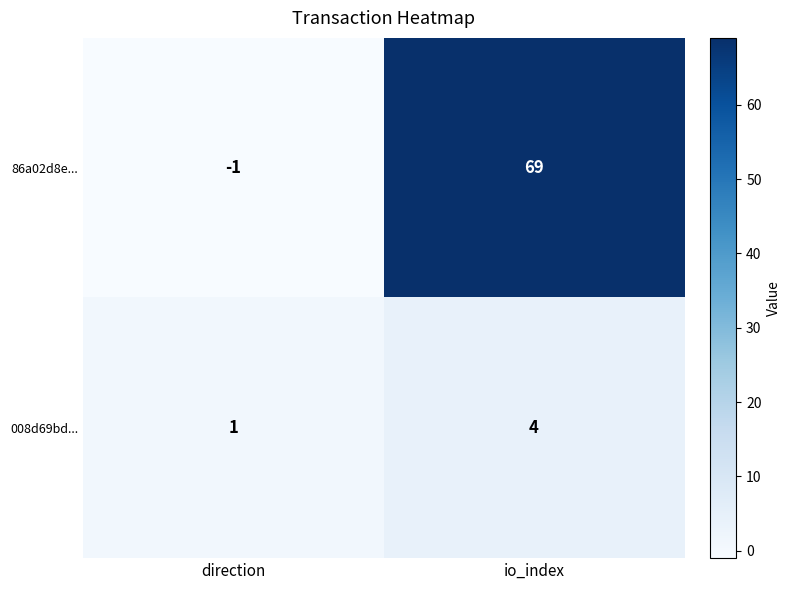

Reading left to right, what are all the values shown in this chart?

86a02d8e...: -1	69
008d69bd...: 1	4